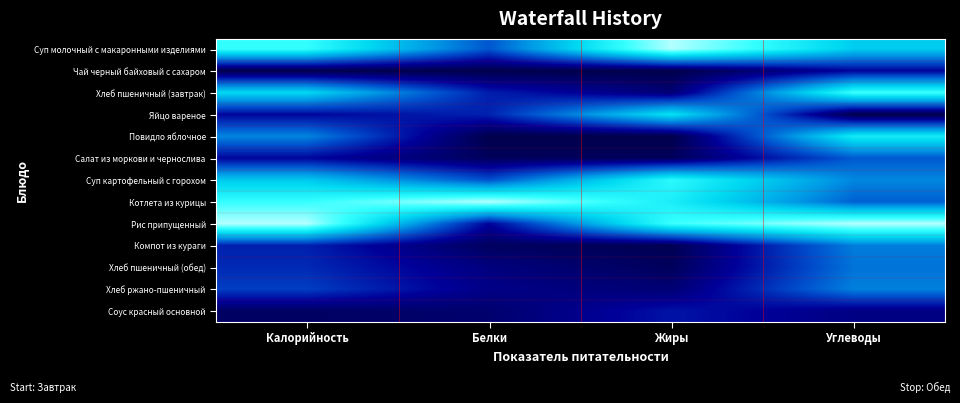

Reading left to right, extract all data points from this chart.

Суп молочный с макаронными изделиями: Калорийность=0.8	Белки=0.4	Жиры=1.0	Углеводы=0.6
Чай черный байховый с сахаром: Калорийность=0.0	Белки=0.0	Жиры=0.0	Углеводы=0.2
Хлеб пшеничный (завтрак): Калорийность=0.7	Белки=0.2	Жиры=0.1	Углеводы=0.8
Яйцо вареное: Калорийность=0.2	Белки=0.2	Жиры=0.7	Углеводы=0.0
Повидло яблочное: Калорийность=0.5	Белки=0.0	Жиры=0.0	Углеводы=0.7
Салат из моркови и чернослива: Калорийность=0.2	Белки=0.0	Жиры=0.0	Углеводы=0.4
Суп картофельный с горохом: Калорийность=0.6	Белки=0.3	Жиры=0.8	Углеводы=0.5
Котлета из курицы: Калорийность=0.8	Белки=1.0	Жиры=0.8	Углеводы=0.4
Рис припущенный: Калорийность=1.0	Белки=0.2	Жиры=0.8	Углеводы=1.0
Компот из кураги: Калорийность=0.2	Белки=0.0	Жиры=0.0	Углеводы=0.4
Хлеб пшеничный (обед): Калорийность=0.3	Белки=0.1	Жиры=0.0	Углеводы=0.4
Хлеб ржано-пшеничный: Калорийность=0.3	Белки=0.1	Жиры=0.1	Углеводы=0.4
Соус красный основной: Калорийность=0.1	Белки=0.1	Жиры=0.2	Углеводы=0.1